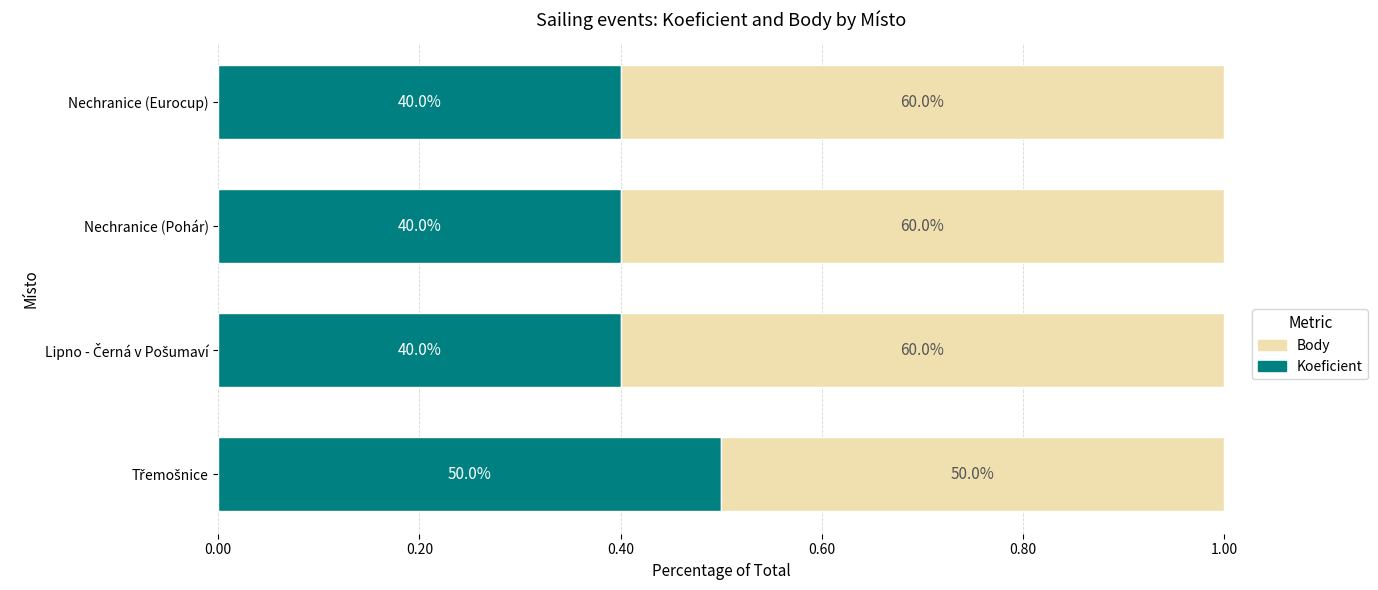

What are all the series names shown in the legend?

Body, Koeficient